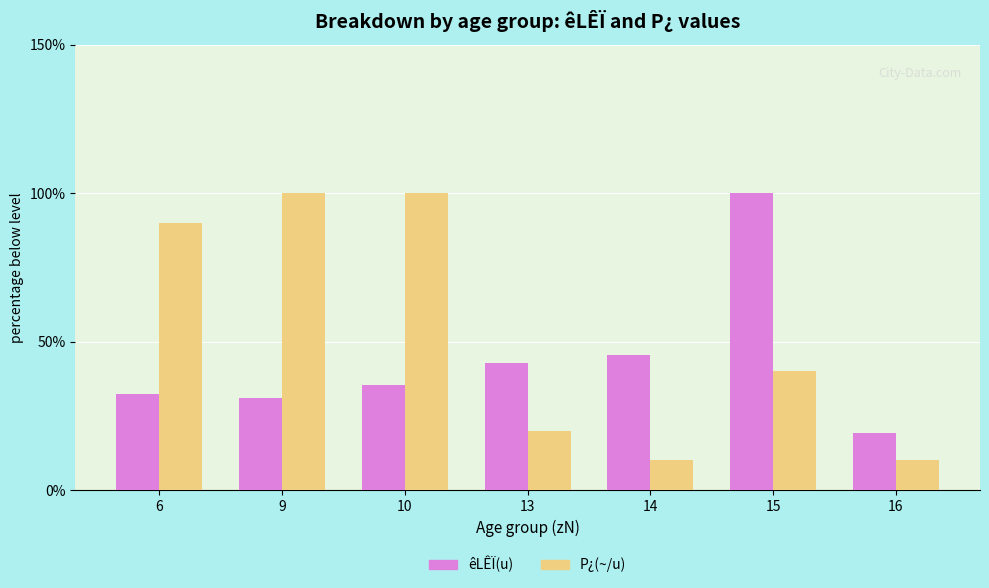

Which series changed the most between 13 and 14?

P¿(~/u)